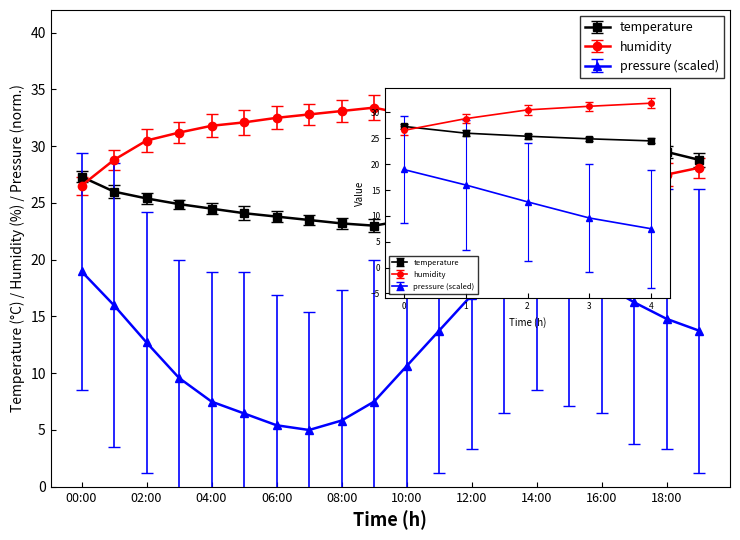

Is the value of temperature at 18:00 greater than the value of humidity at 01:00?

Yes